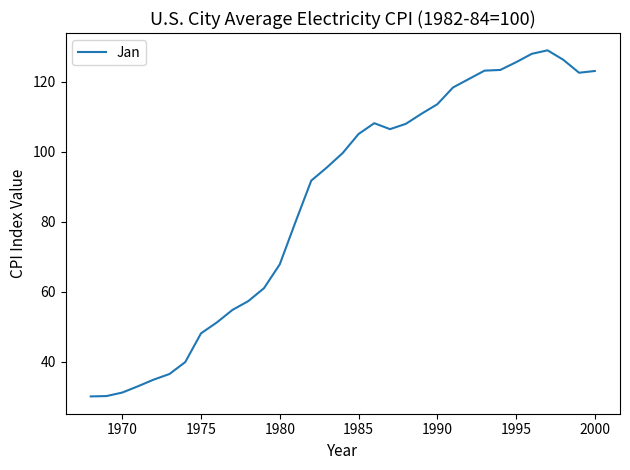

What is the greatest value displayed?

128.9